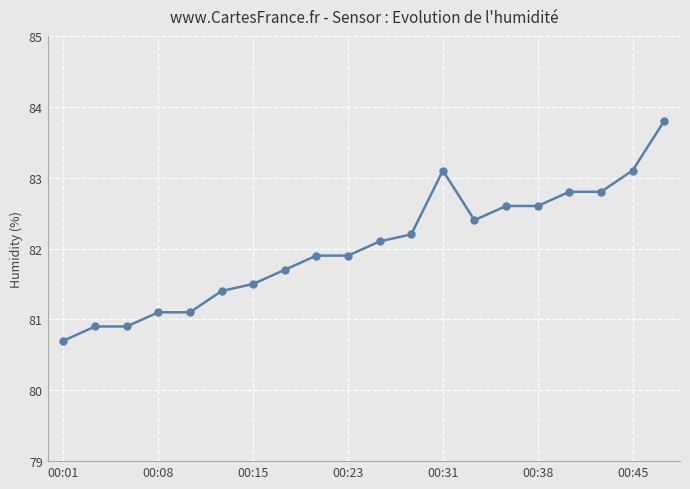

What is the value of the 17th point from the left?

82.8